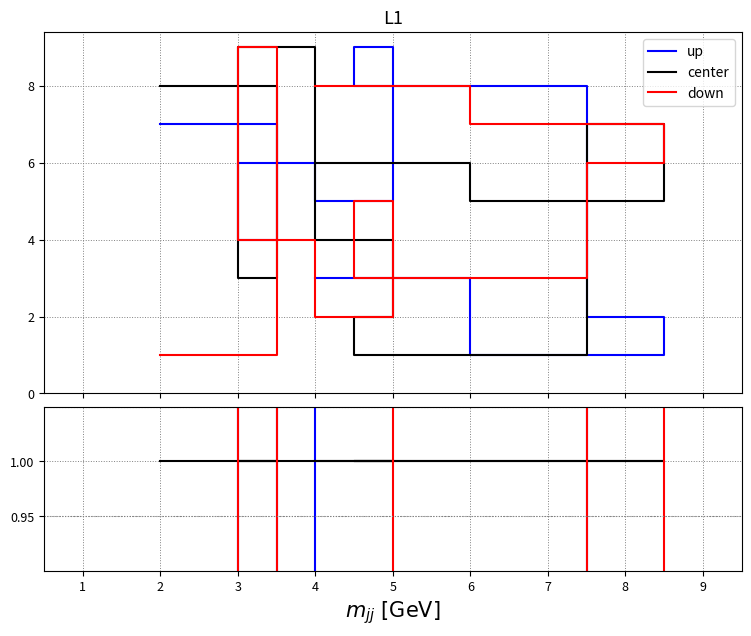

Which series has the largest range (max minus min)?

up